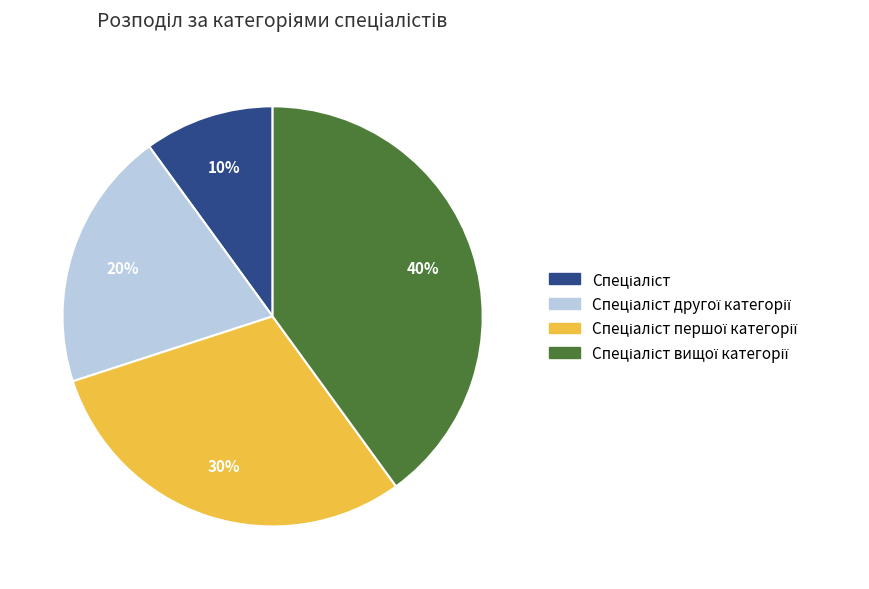

Is there any slice that represents more than half of the pie?

No